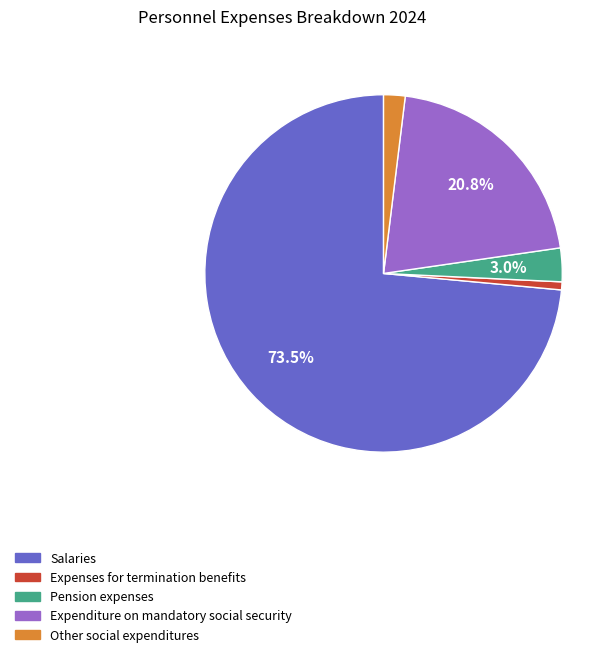

Between Expenses for termination benefits and Salaries, which is larger?

Salaries